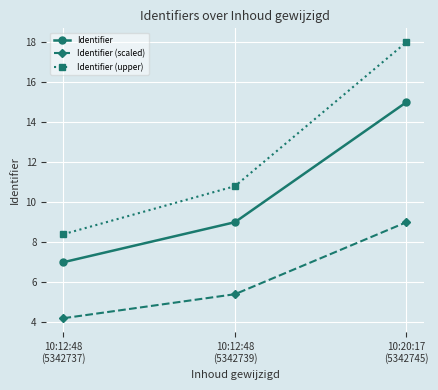

True or false: Identifier (scaled) has a value of 15.7 at 10:20:17
(5342745).

False